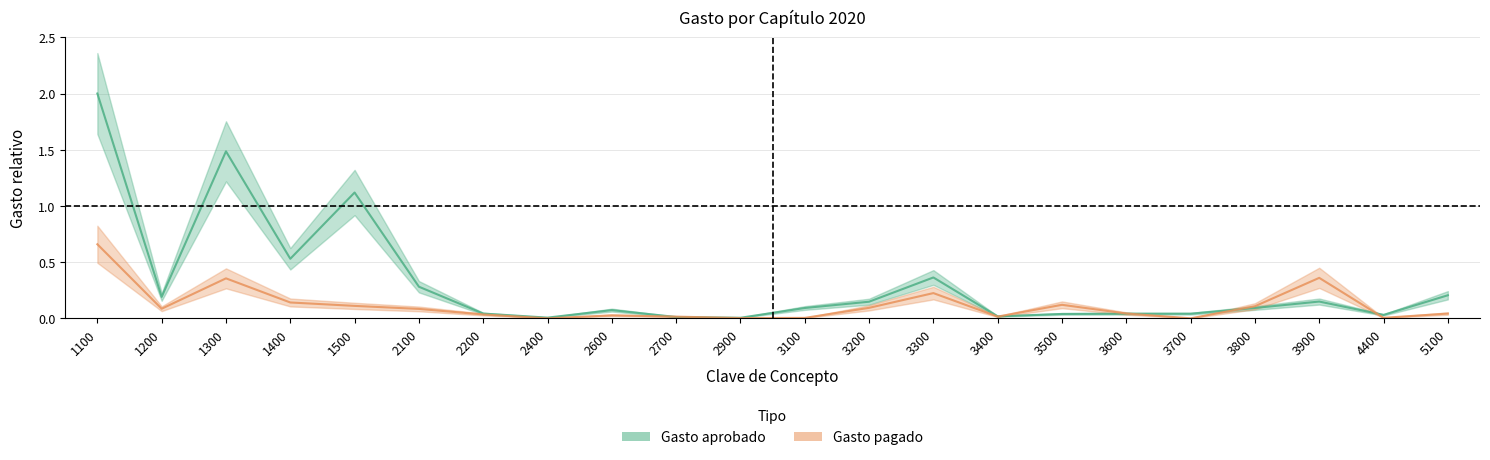

True or false: Gasto aprobado has a value of 0.0 at 2700.

True